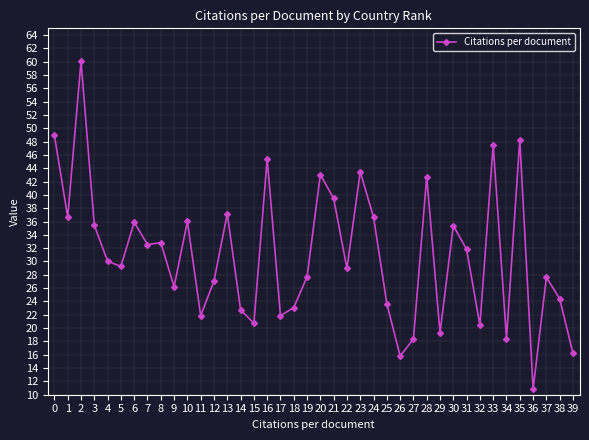

How many values exceed 30?

20